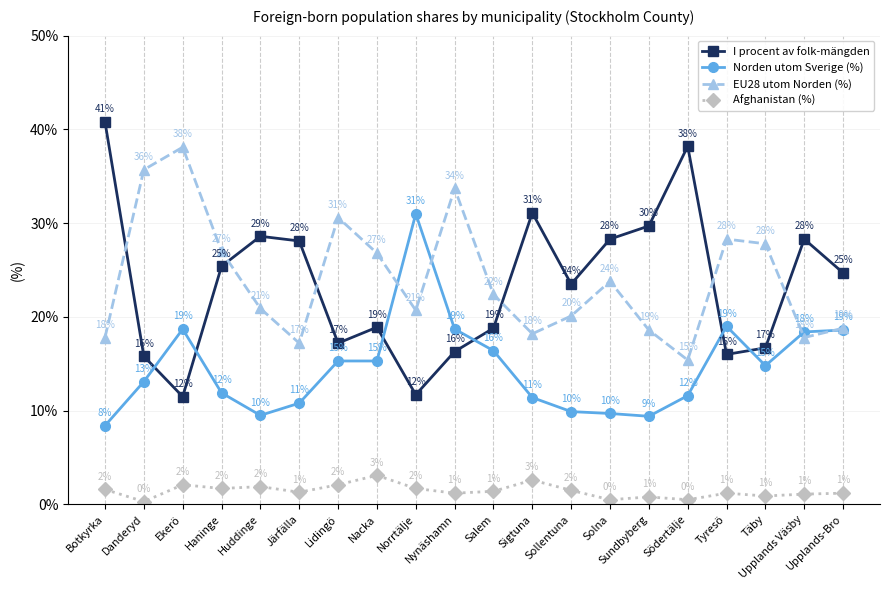

The I procent av folk-mängden series shows 17.2 at Lidingö. True or false?

True